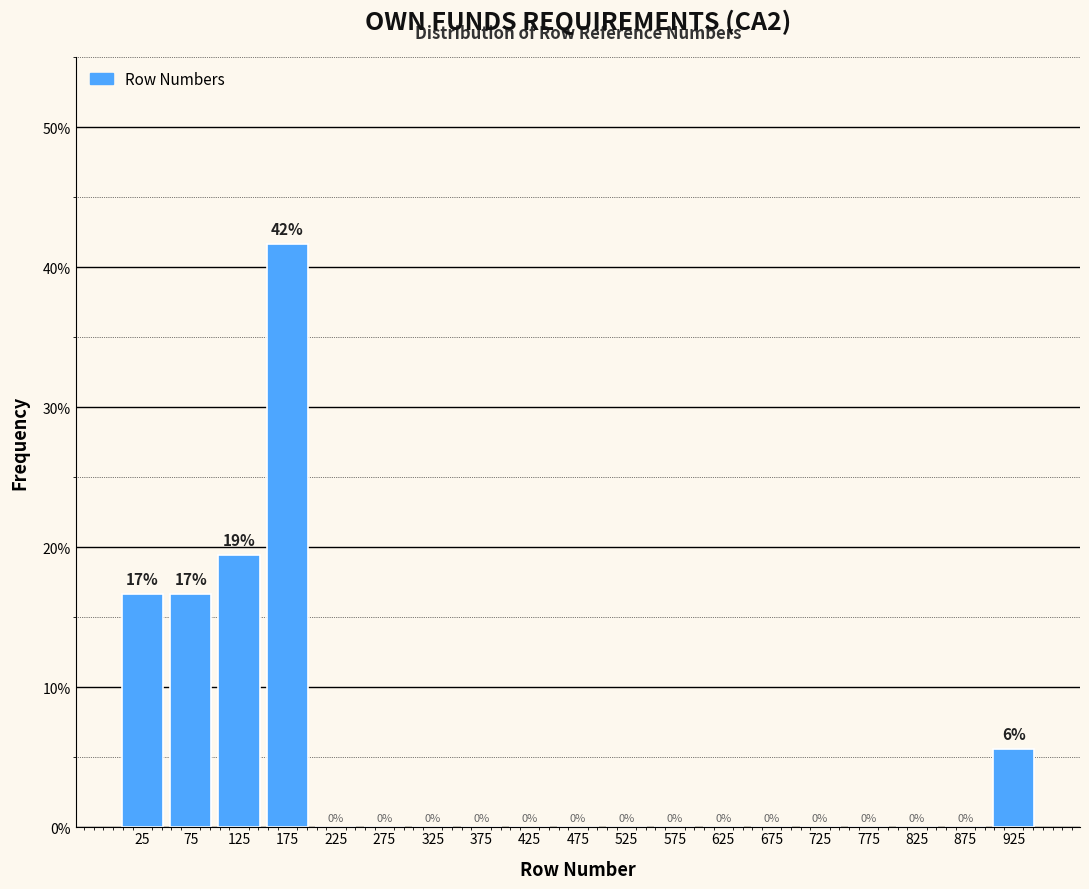

Over which range of the x-axis is the bar tallest?

150 to 200